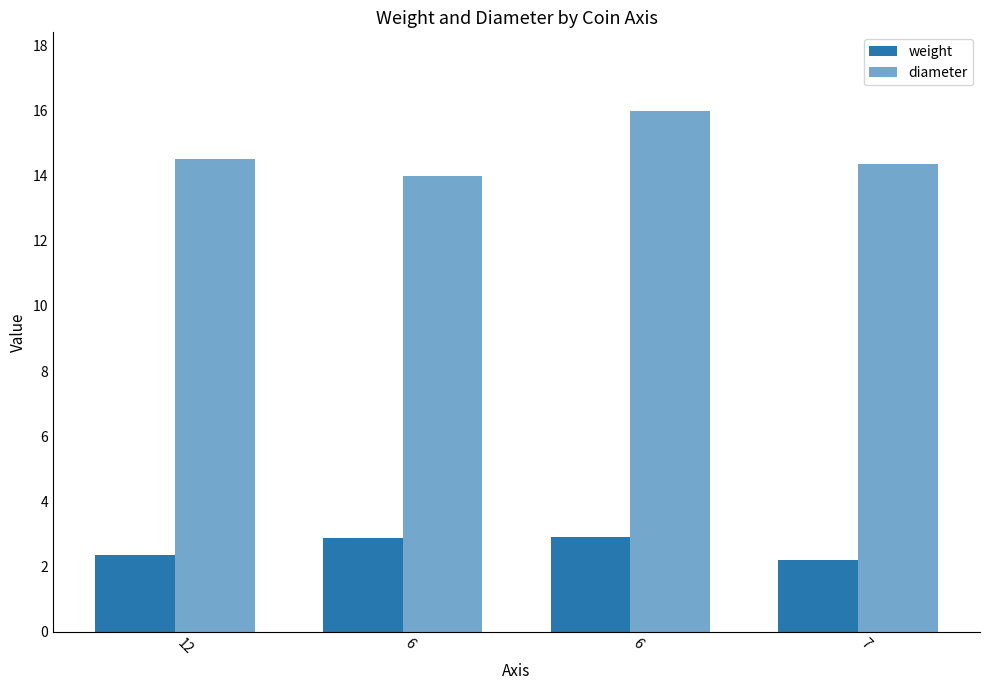

Rank the series by their average value, from highest to lowest.

diameter, weight